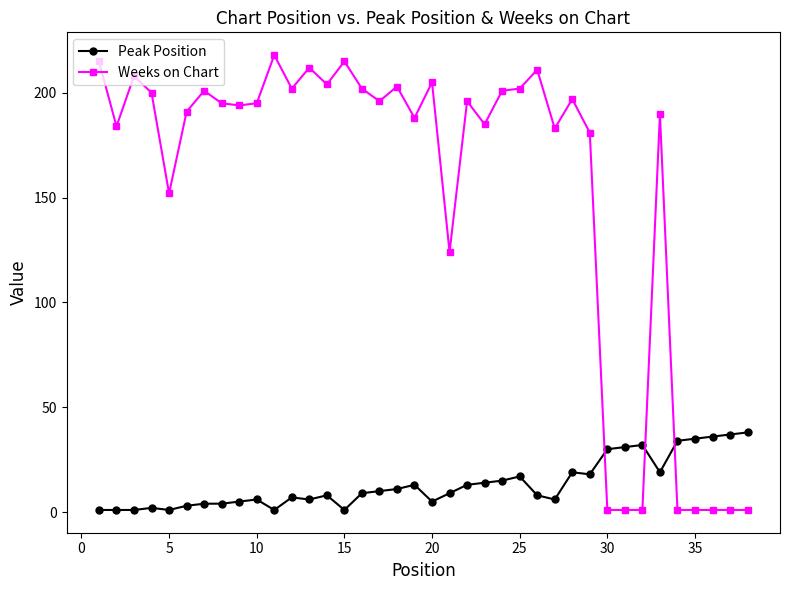

True or false: Peak Position has more than 2 interior local peaks.

True